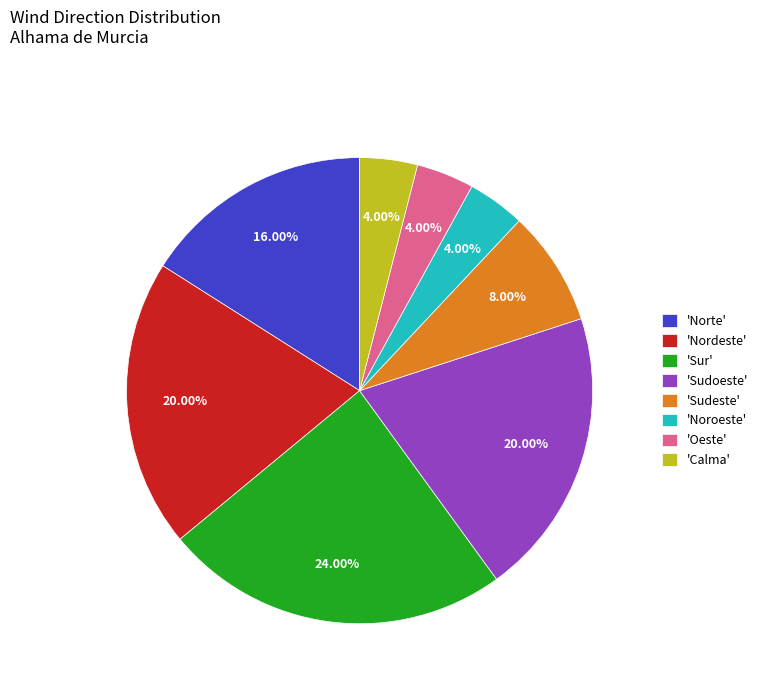

What is the largest slice in the pie chart?

'Sur'